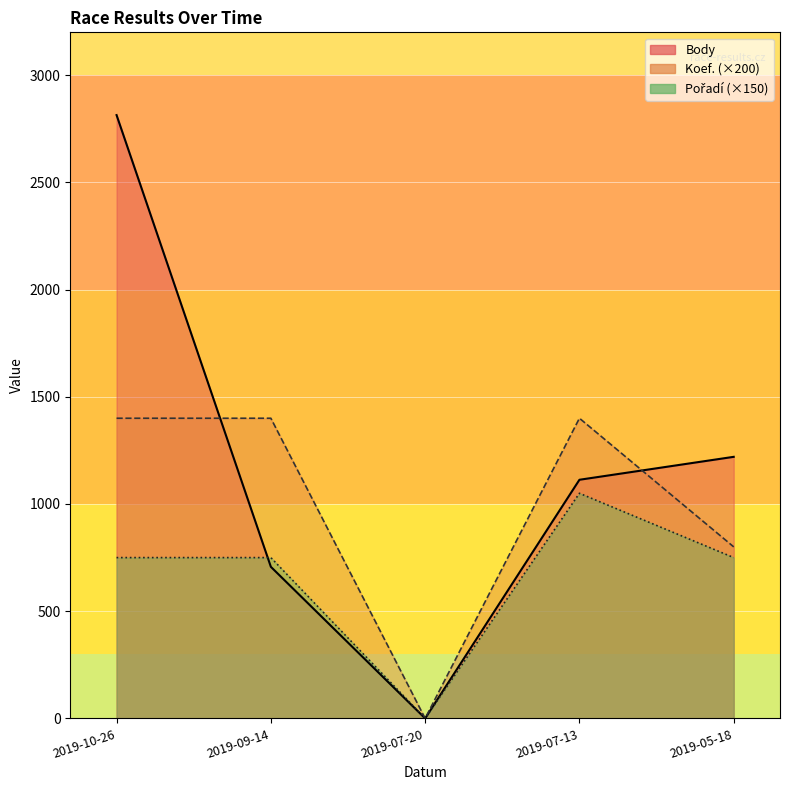

Is it true that Koef. equals 2294 at 2019-09-14?

False